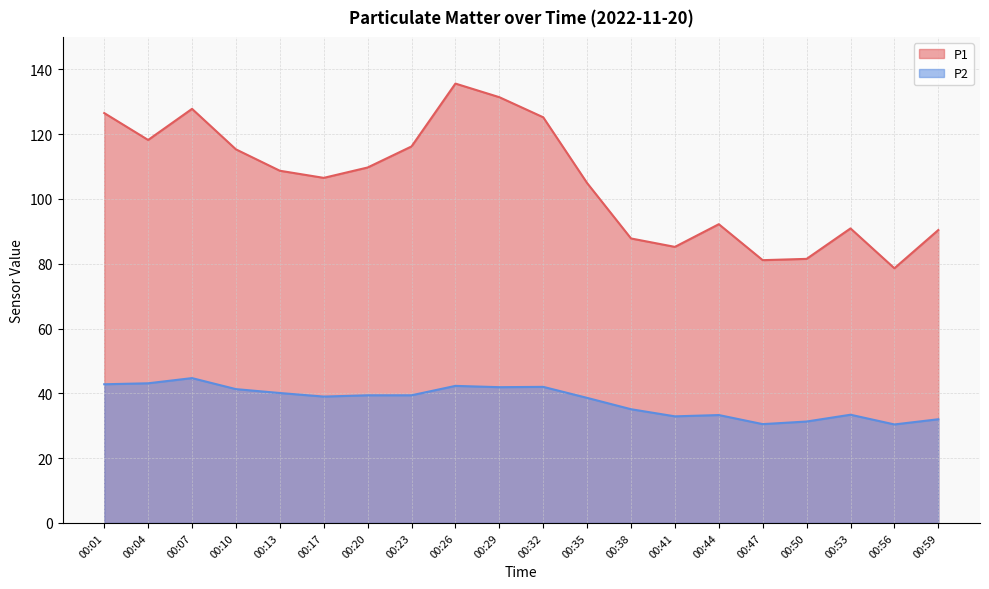

Rank the categories by P2 value from highest to lowest.

00:07, 00:04, 00:01, 00:26, 00:32, 00:29, 00:10, 00:13, 00:20, 00:23, 00:17, 00:35, 00:38, 00:53, 00:44, 00:41, 00:59, 00:50, 00:47, 00:56